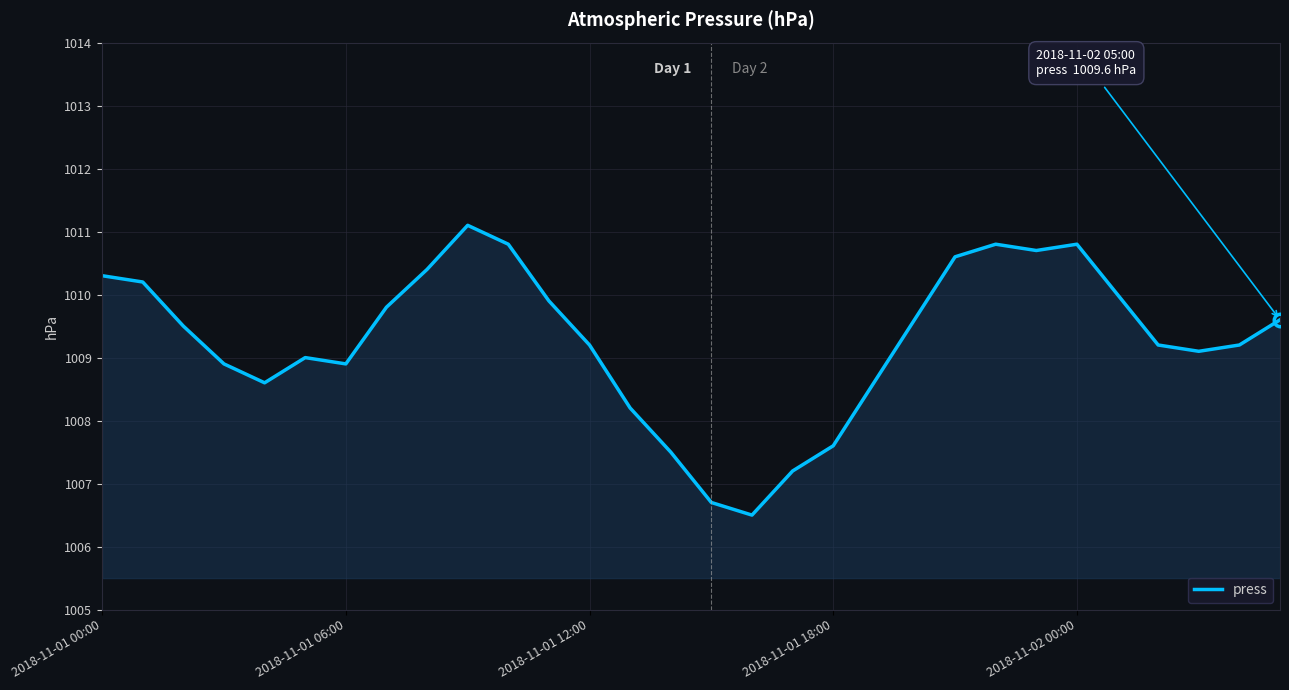

What is the minimum value shown in the chart?

1006.5